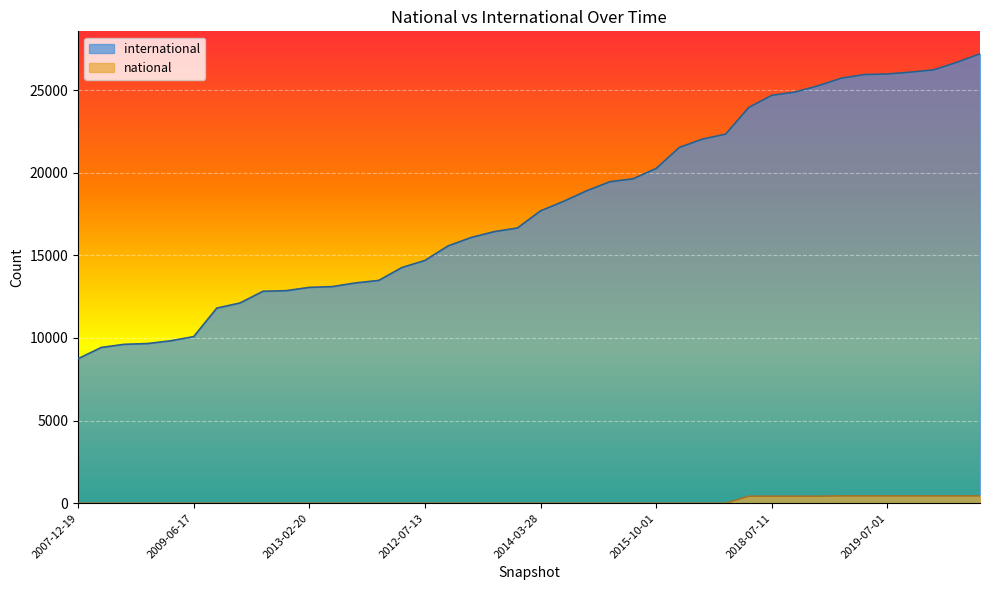

What is the highest value of the national series?

446